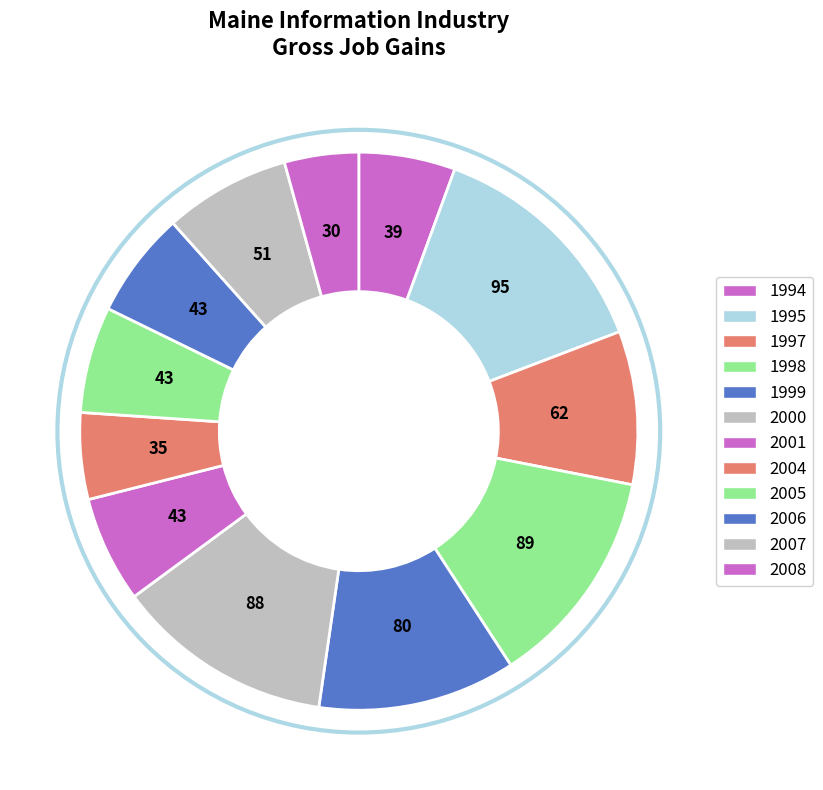

Approximately how many times larger is the value at 2001 compared to 1997?

0.7